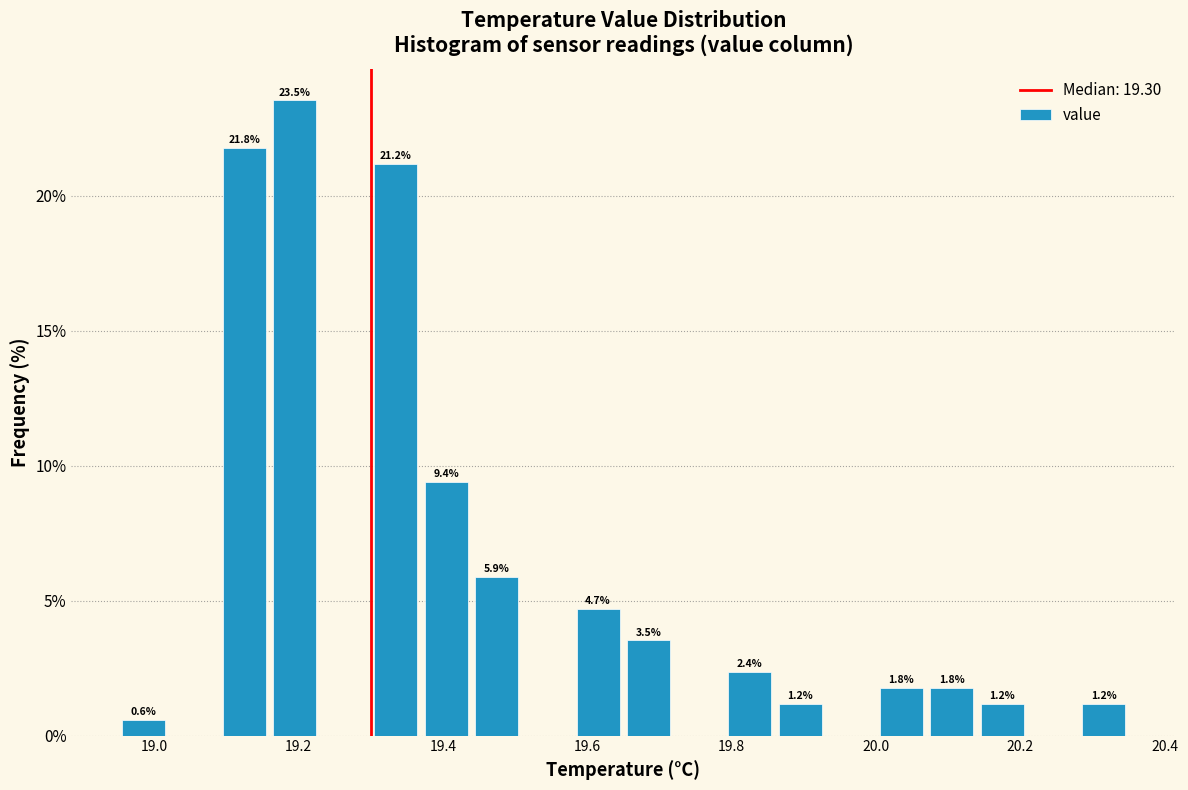

Read against the x-axis, roughly where is the centre of the tallest bar?

19.20